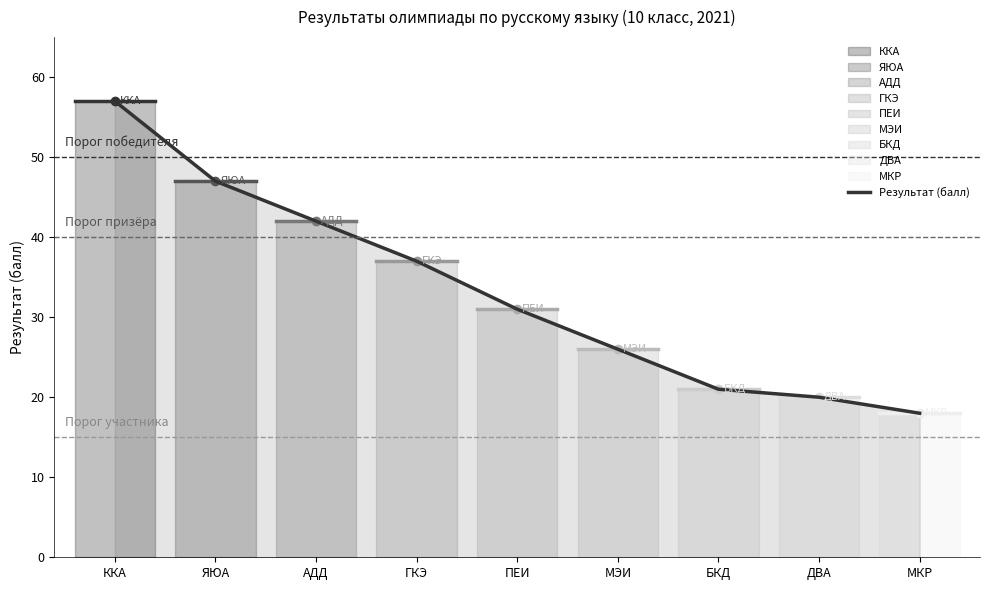

Reading right to left, list all the values displayed in this chart.

18	20	21	26	31	37	42	47	57